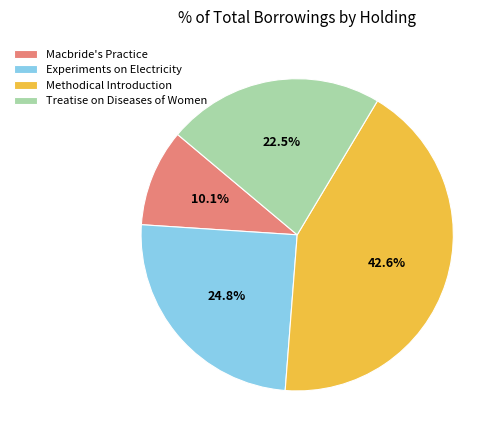

Is the sum of Experiments on Electricity and Methodical Introduction greater than half?

Yes